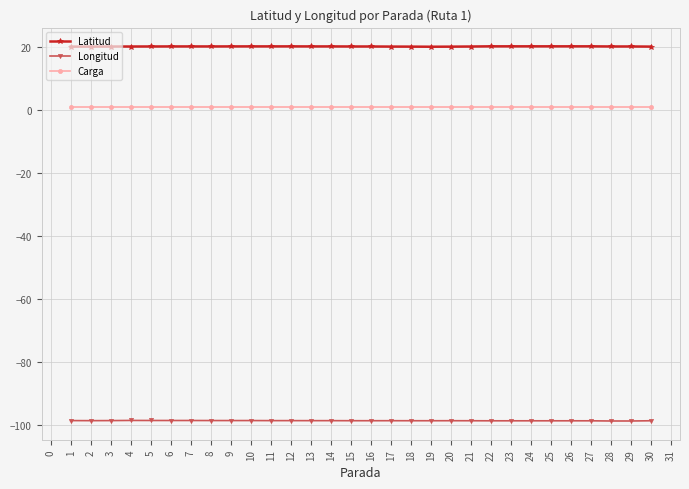

True or false: Latitud has more than 0 interior local peaks.

True